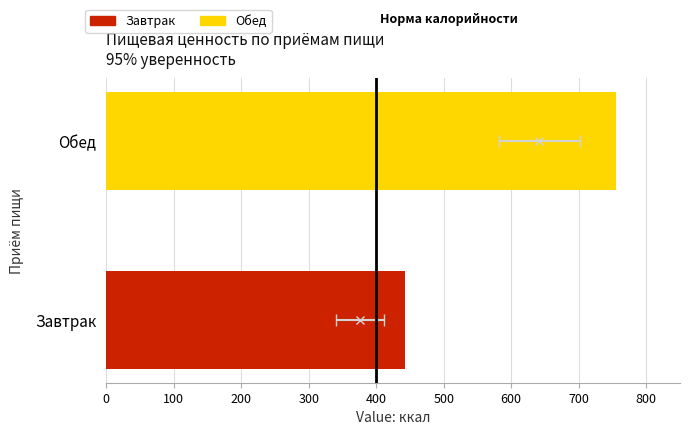

What is the change in value from Завтрак to Обед?

+313